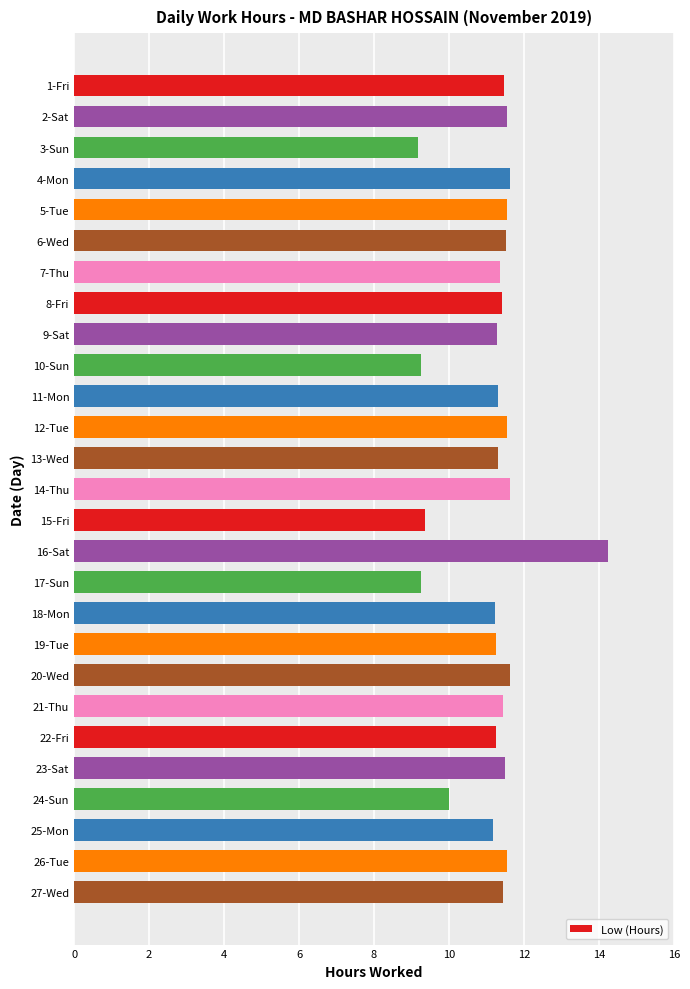

What is the ratio of the value at 1-Fri to the value at 15-Fri?

1.2